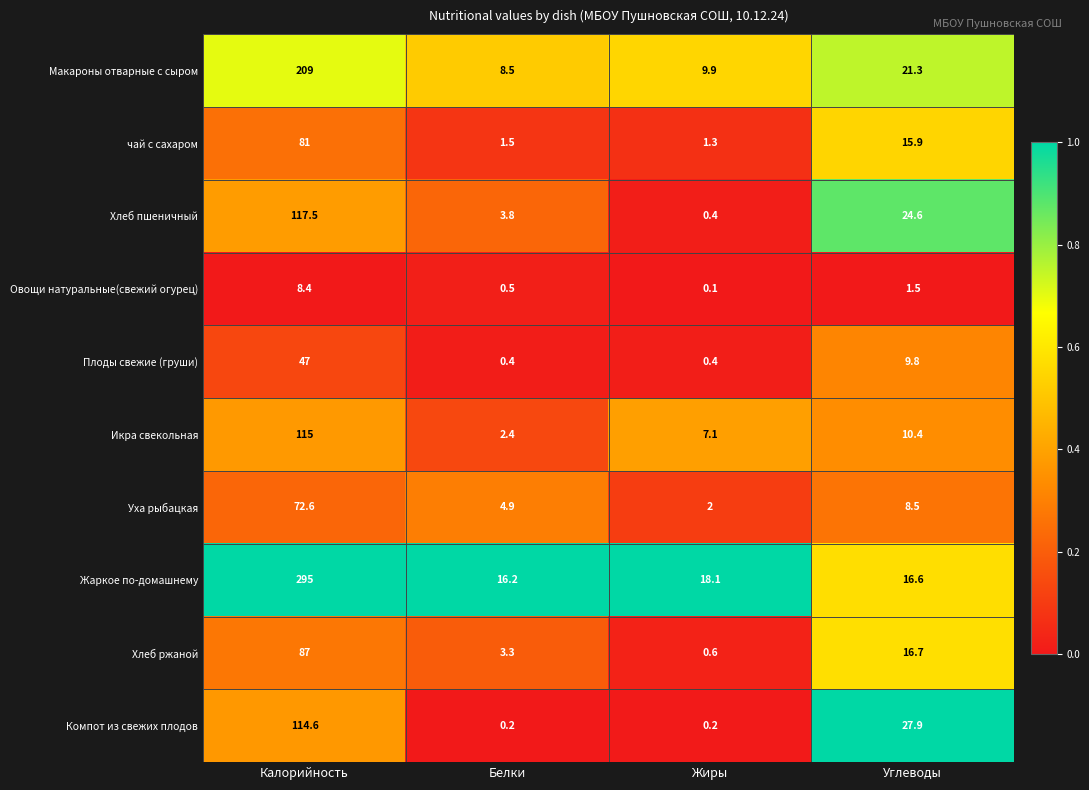

True or false: Уха рыбацкая has a value of 72.6 at Калорийность.

True